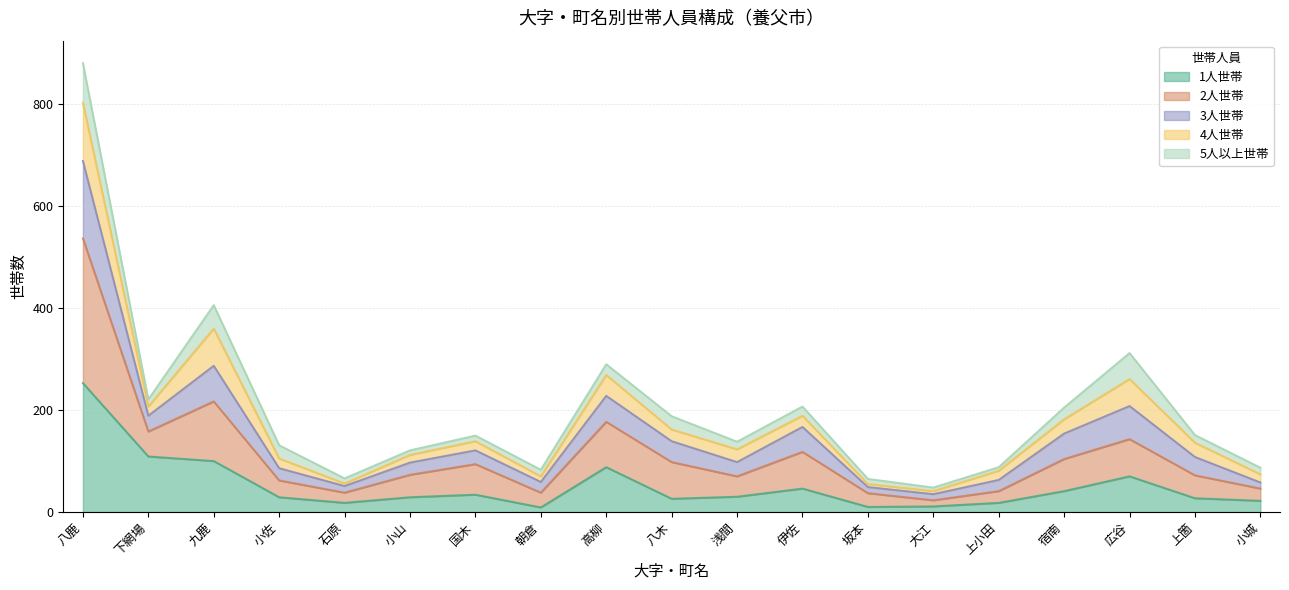

True or false: 1人世帯 has a value of 183 at 下網場.

False